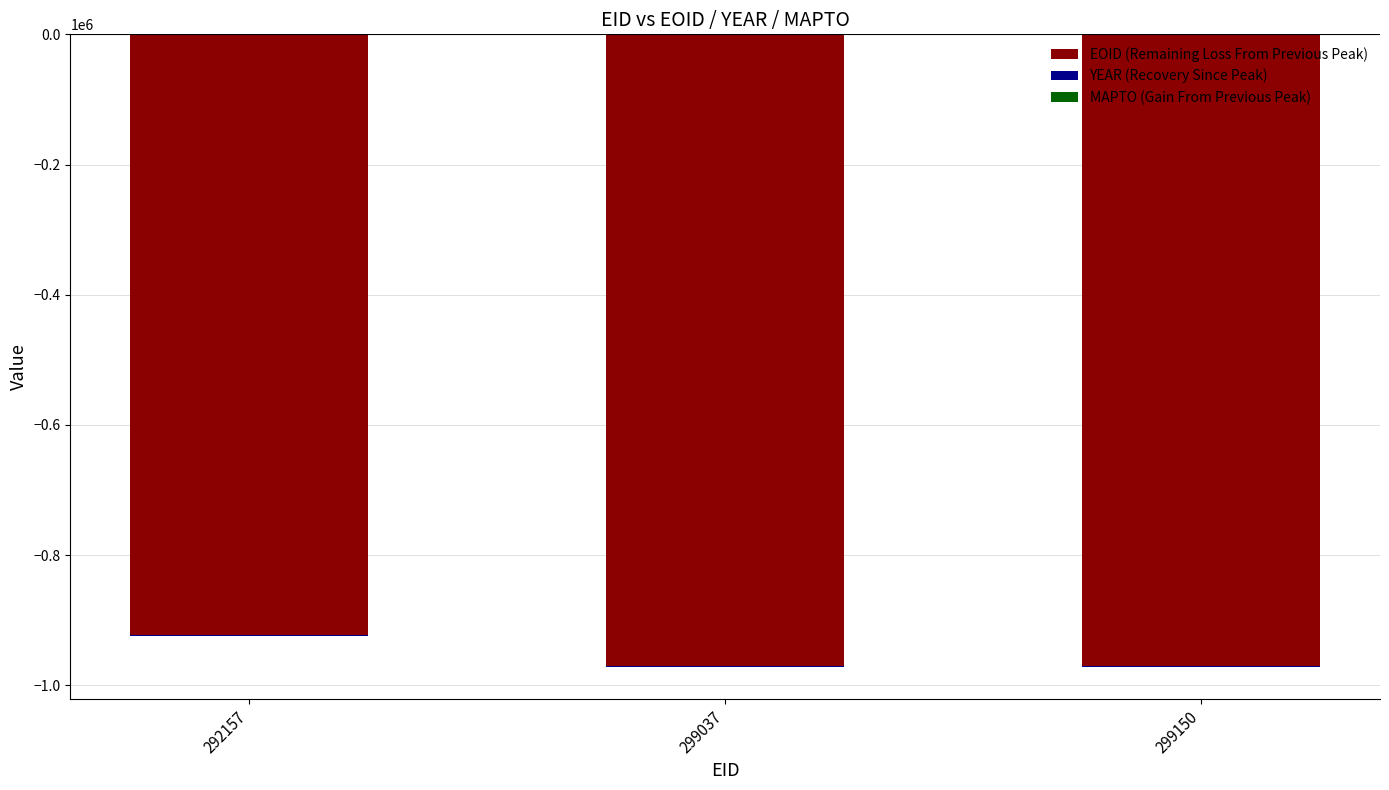

Which series has the widest spread of values?

EOID (Remaining Loss From Previous Peak)